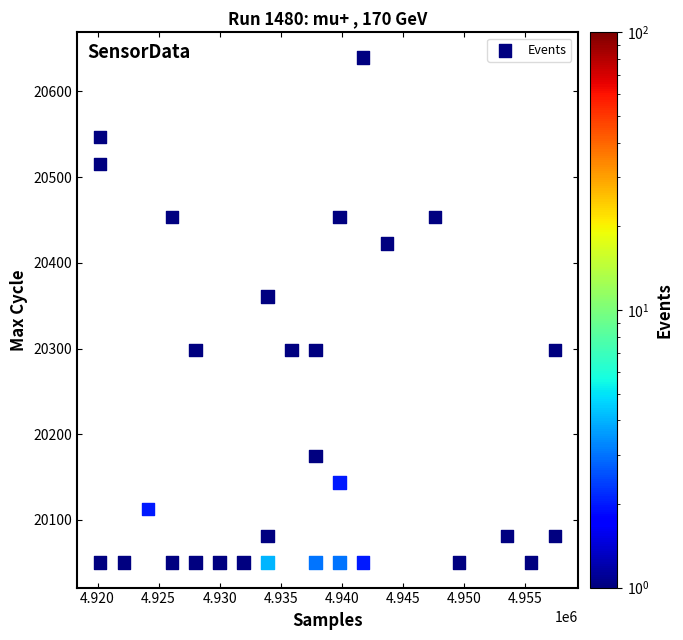

What is the range of X values (max minus min)?

37250.4